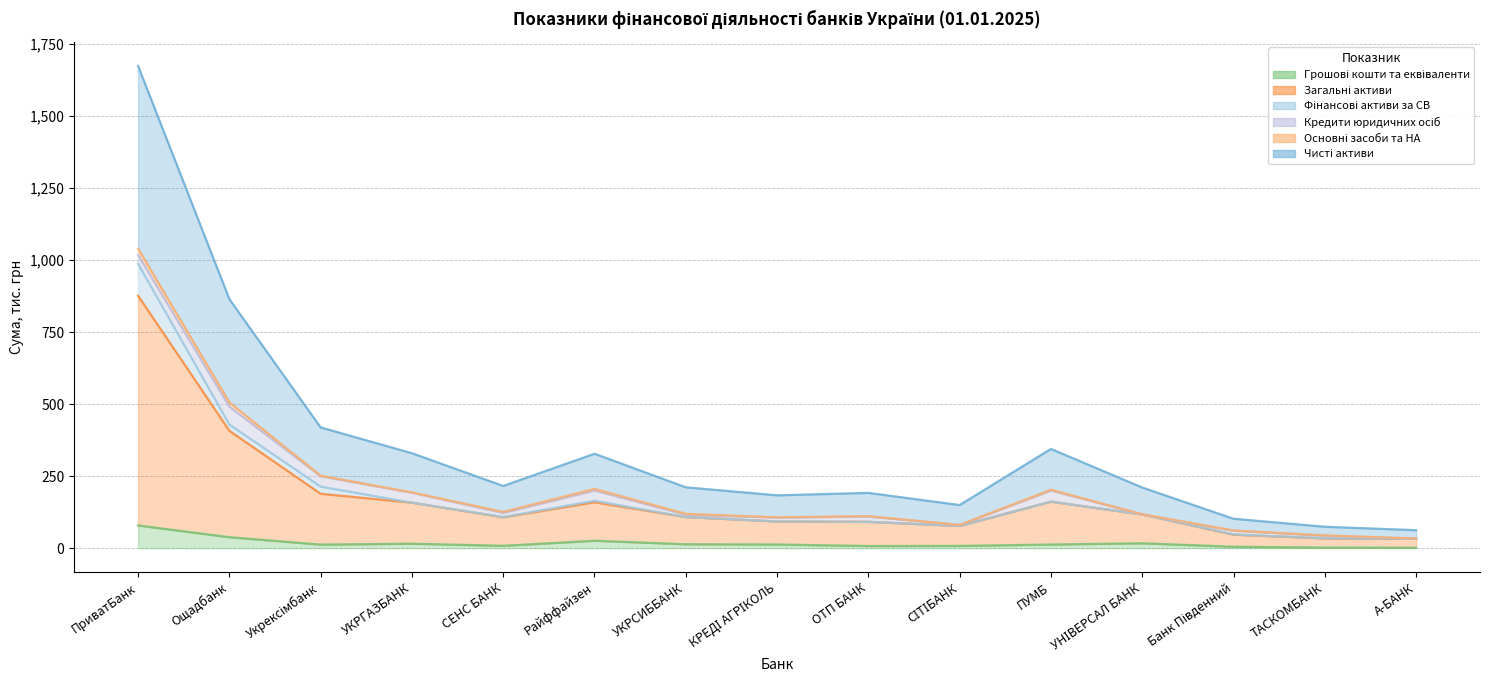

The value of Грошові кошти та еквіваленти at ОТП БАНК is 3.1. True or false?

False